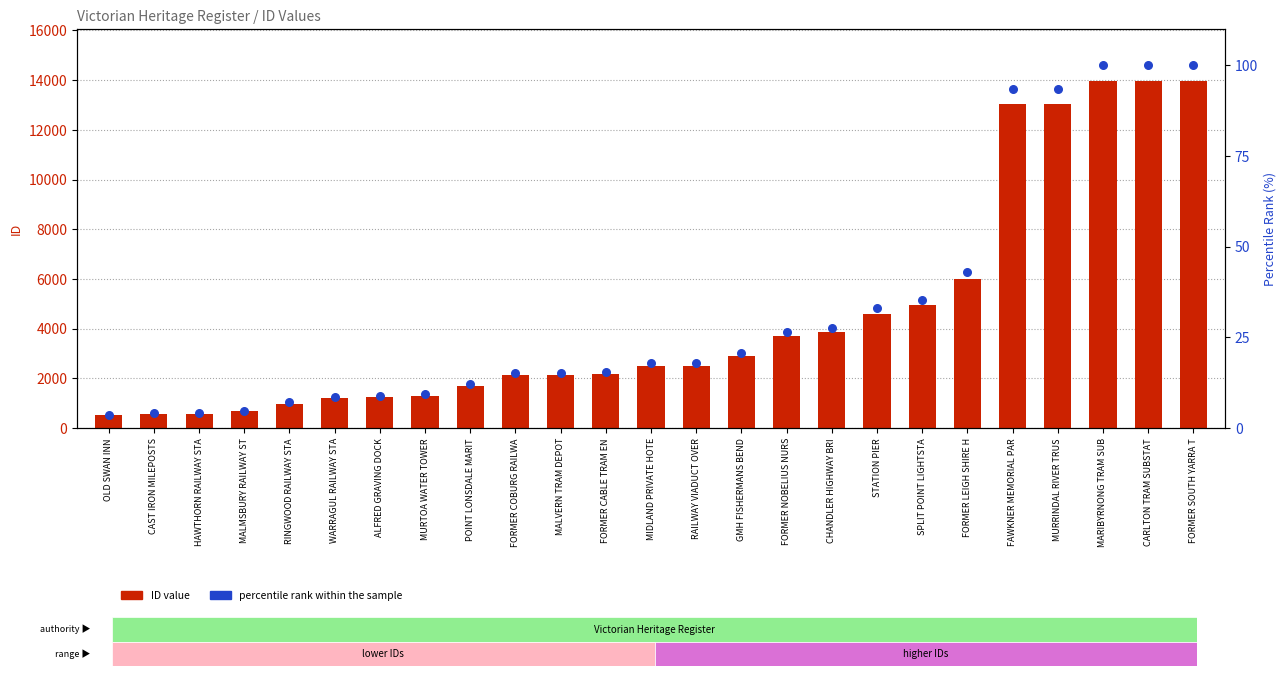

Is the value of ID value at CHANDLER HIGHWAY BRI greater than the value of percentile rank within the sample at ALFRED GRAVING DOCK?

Yes